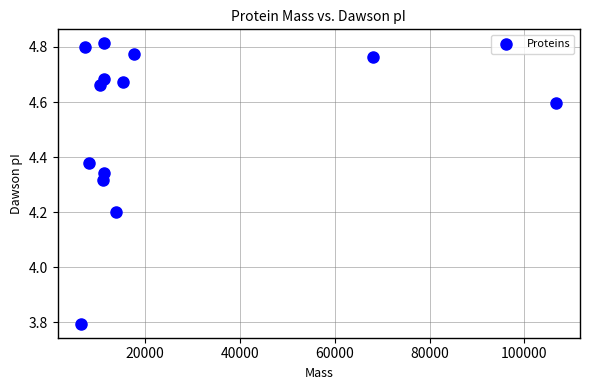

What is the range of Y values (max minus min)?

1.0